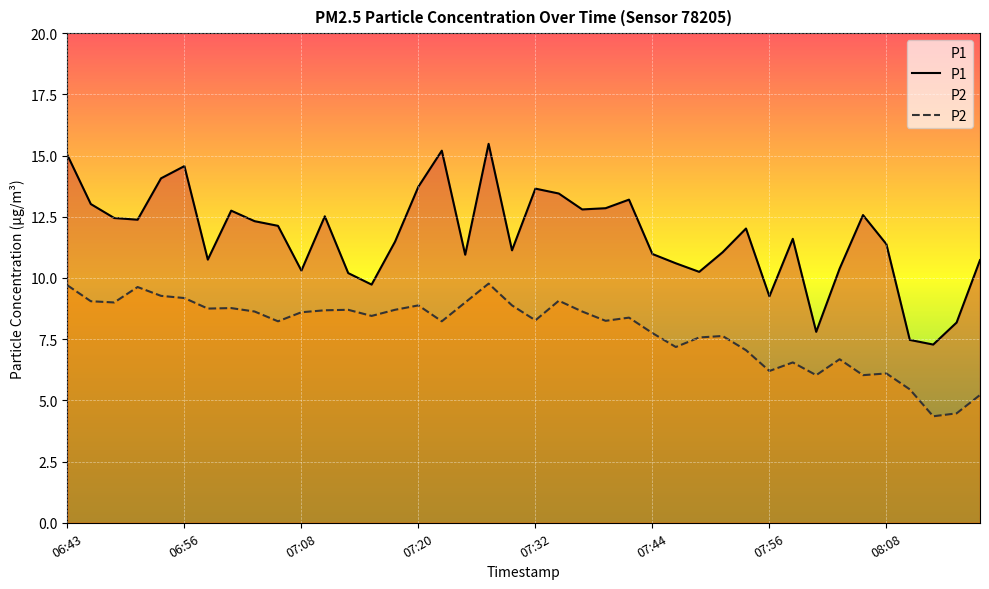

At which category is the sum across all series the highest?

07:27